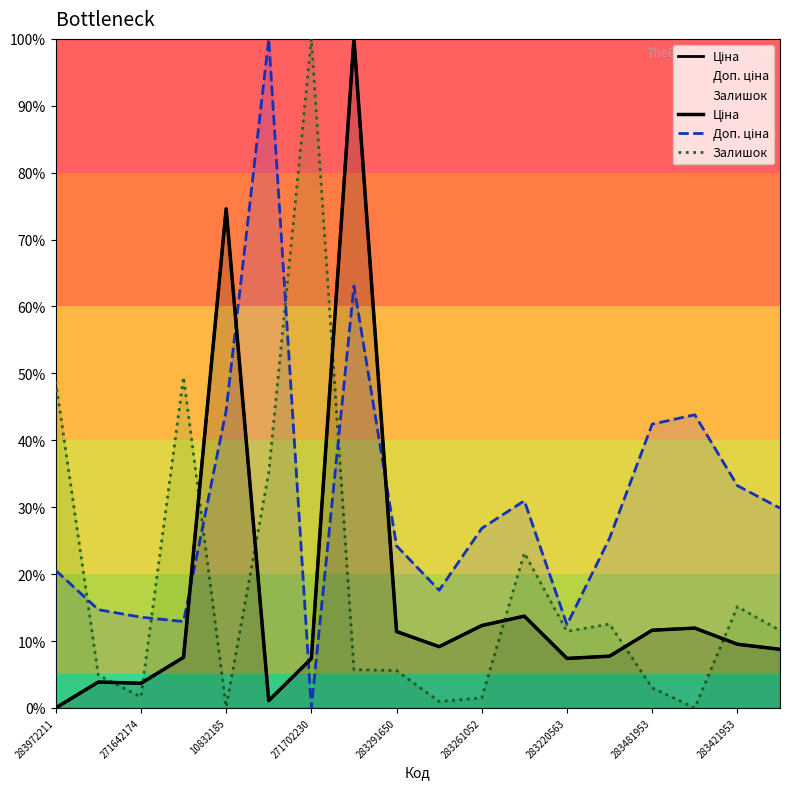

Which series has the largest range (max minus min)?

Ціна